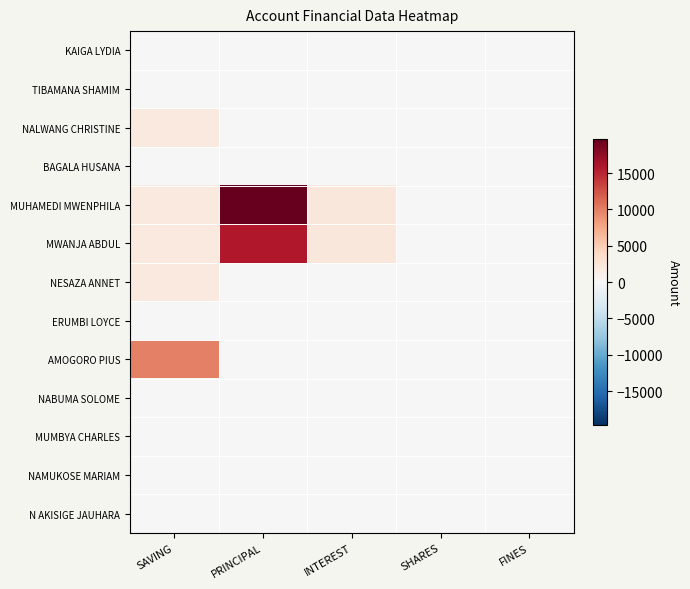

Reading left to right, transcribe all the data shown in this chart.

KAIGA LYDIA: SAVING=0	PRINCIPAL=0	INTEREST=0	SHARES=0	FINES=0
TIBAMANA SHAMIM: SAVING=0	PRINCIPAL=0	INTEREST=0	SHARES=0	FINES=0
NALWANG CHRISTINE: SAVING=2000	PRINCIPAL=0	INTEREST=0	SHARES=0	FINES=0
BAGALA HUSANA: SAVING=0	PRINCIPAL=0	INTEREST=0	SHARES=0	FINES=0
MUHAMEDI MWENPHILA: SAVING=2000	PRINCIPAL=19700	INTEREST=2300	SHARES=0	FINES=0
MWANJA ABDUL: SAVING=2000	PRINCIPAL=15700	INTEREST=2300	SHARES=0	FINES=0
NESAZA ANNET: SAVING=2000	PRINCIPAL=0	INTEREST=0	SHARES=0	FINES=0
ERUMBI LOYCE: SAVING=0	PRINCIPAL=0	INTEREST=0	SHARES=0	FINES=0
AMOGORO PIUS: SAVING=10000	PRINCIPAL=0	INTEREST=0	SHARES=0	FINES=0
NABUMA SOLOME: SAVING=0	PRINCIPAL=0	INTEREST=0	SHARES=0	FINES=0
MUMBYA CHARLES: SAVING=0	PRINCIPAL=0	INTEREST=0	SHARES=0	FINES=0
NAMUKOSE MARIAM: SAVING=0	PRINCIPAL=0	INTEREST=0	SHARES=0	FINES=0
N AKISIGE JAUHARA: SAVING=0	PRINCIPAL=0	INTEREST=0	SHARES=0	FINES=0